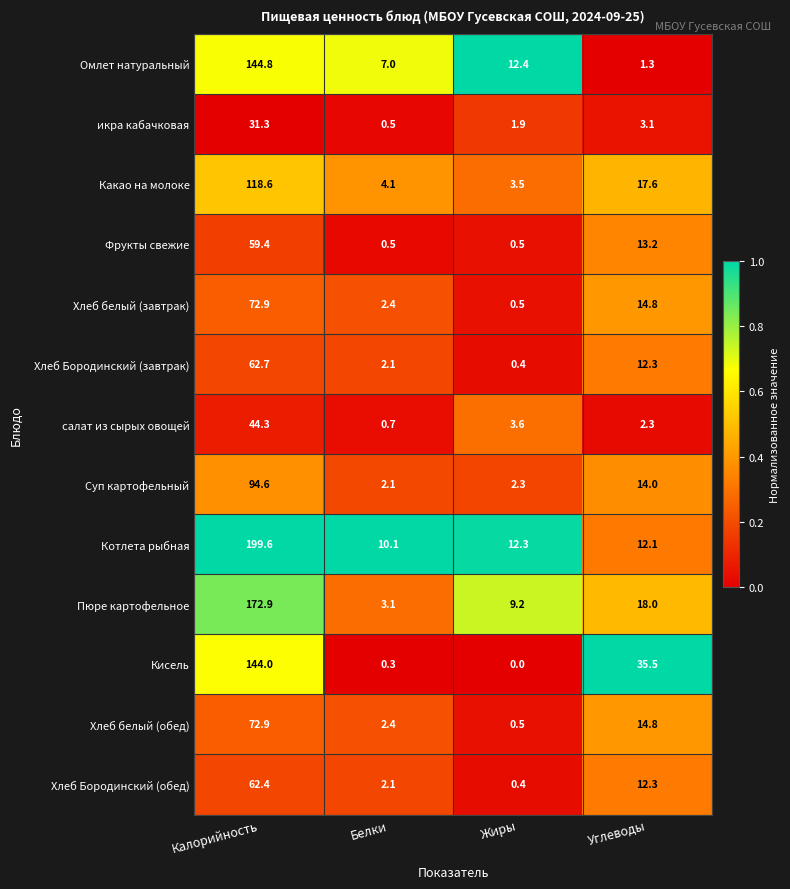

At which label is Пюре картофельное closest to 88?

Углеводы